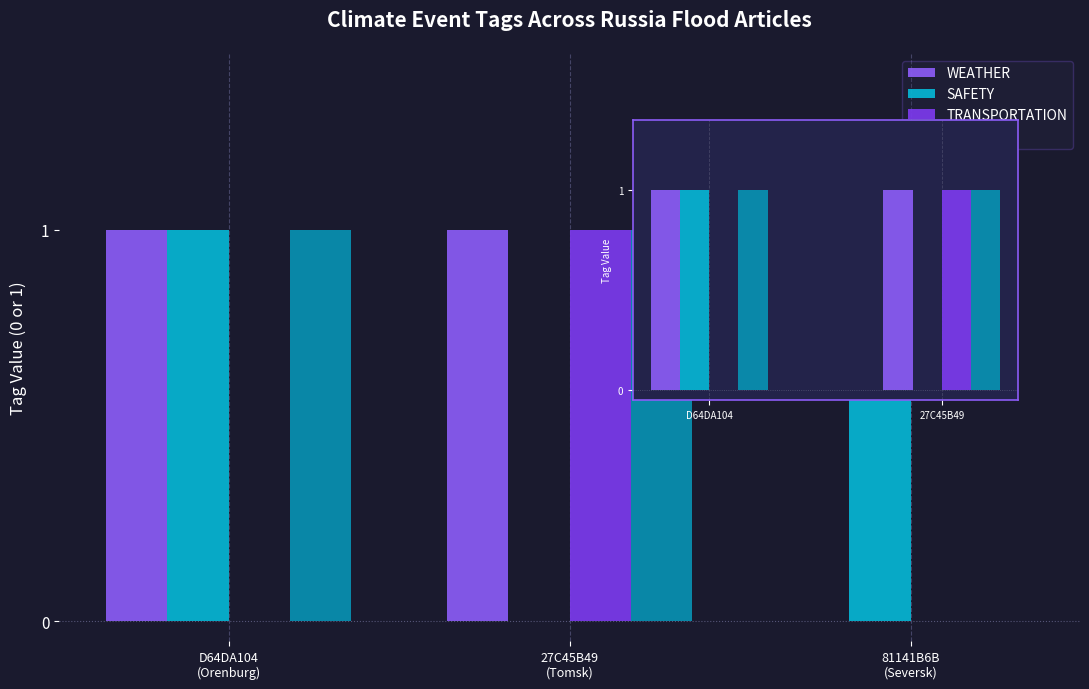

Between D64DA104 and 27C45B49, which series saw the biggest shift?

SAFETY